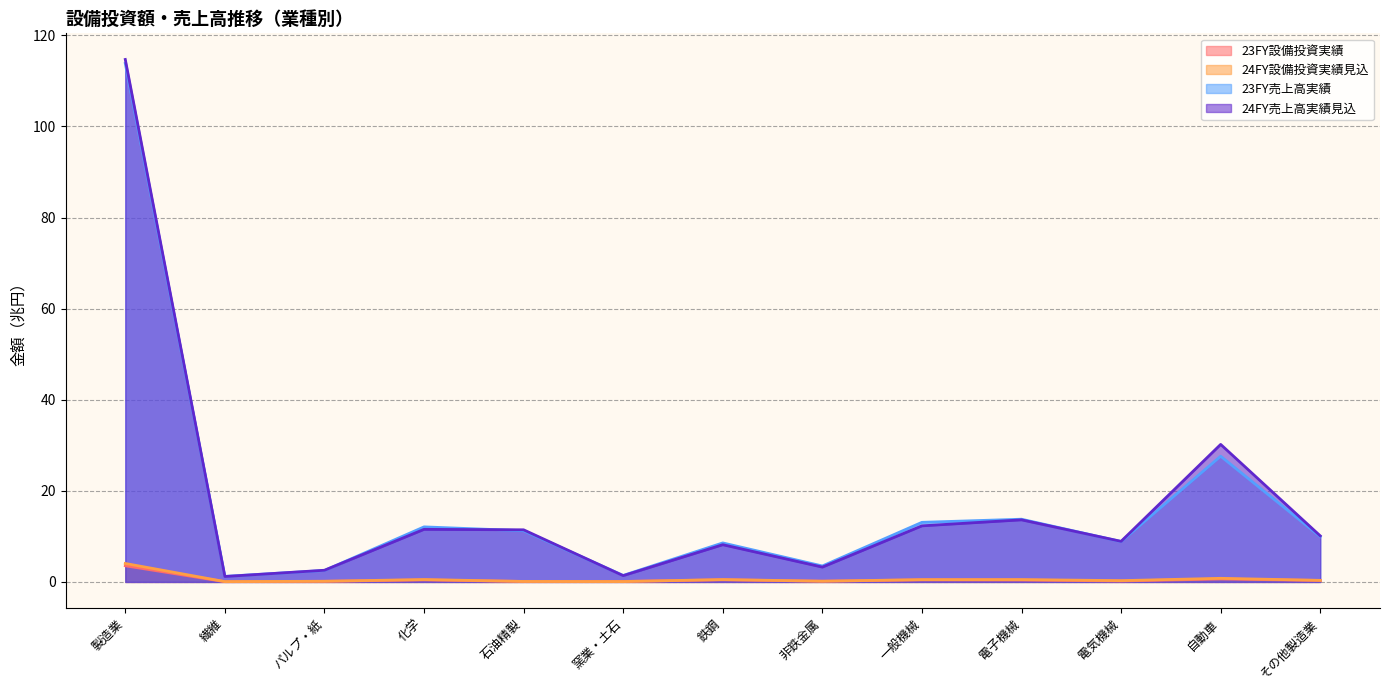

Reading left to right, transcribe all the data shown in this chart.

23FY設備投資実績: 製造業=3.5	繊維=0.1	パルプ・紙=0.1	化学=0.4	石油精製=0.1	窯業・土石=0.1	鉄鋼=0.5	非鉄金属=0.2	一般機械=0.5	電子機械=0.4	電気機械=0.2	自動車=0.6	その他製造業=0.3
24FY設備投資実績見込: 製造業=4.1	繊維=0.1	パルプ・紙=0.1	化学=0.5	石油精製=0.1	窯業・土石=0.1	鉄鋼=0.5	非鉄金属=0.2	一般機械=0.5	電子機械=0.5	電気機械=0.3	自動車=0.8	その他製造業=0.3
23FY売上高実績: 製造業=113.8	繊維=1.2	パルプ・紙=2.5	化学=12.1	石油精製=11.2	窯業・土石=1.4	鉄鋼=8.6	非鉄金属=3.5	一般機械=13.1	電子機械=13.8	電気機械=8.9	自動車=27.6	その他製造業=10.0
24FY売上高実績見込: 製造業=114.7	繊維=1.2	パルプ・紙=2.6	化学=11.5	石油精製=11.4	窯業・土石=1.4	鉄鋼=8.2	非鉄金属=3.3	一般機械=12.3	電子機械=13.6	電気機械=8.9	自動車=30.2	その他製造業=10.1